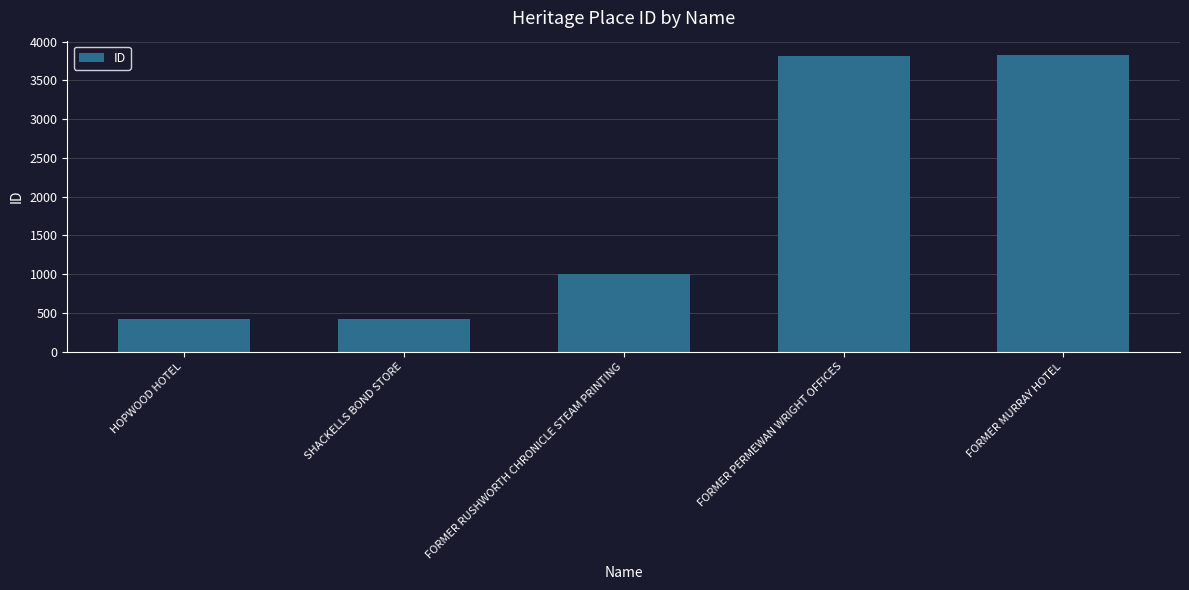

What is the greatest value displayed?

3820